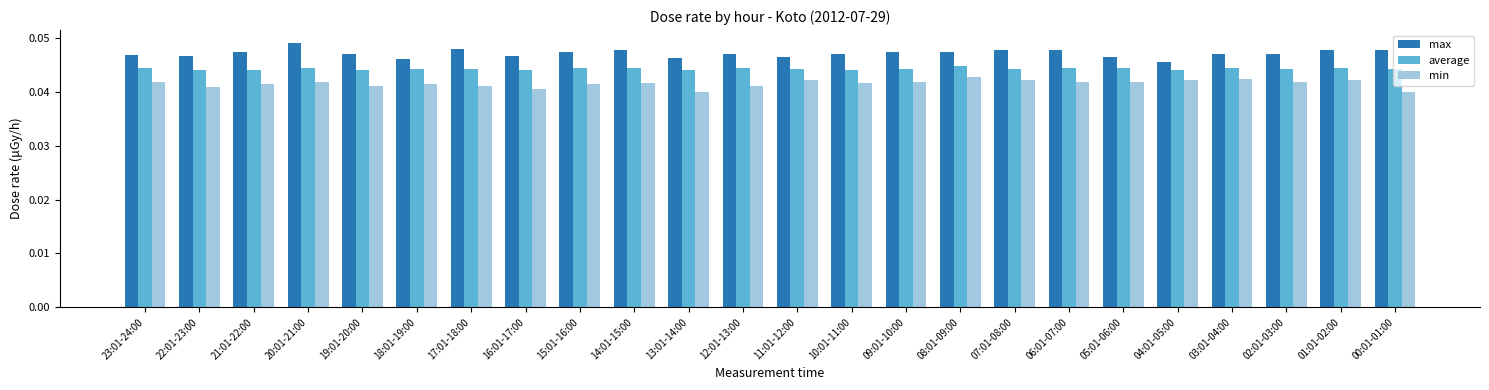

How many max values are between 0 and 1?

24